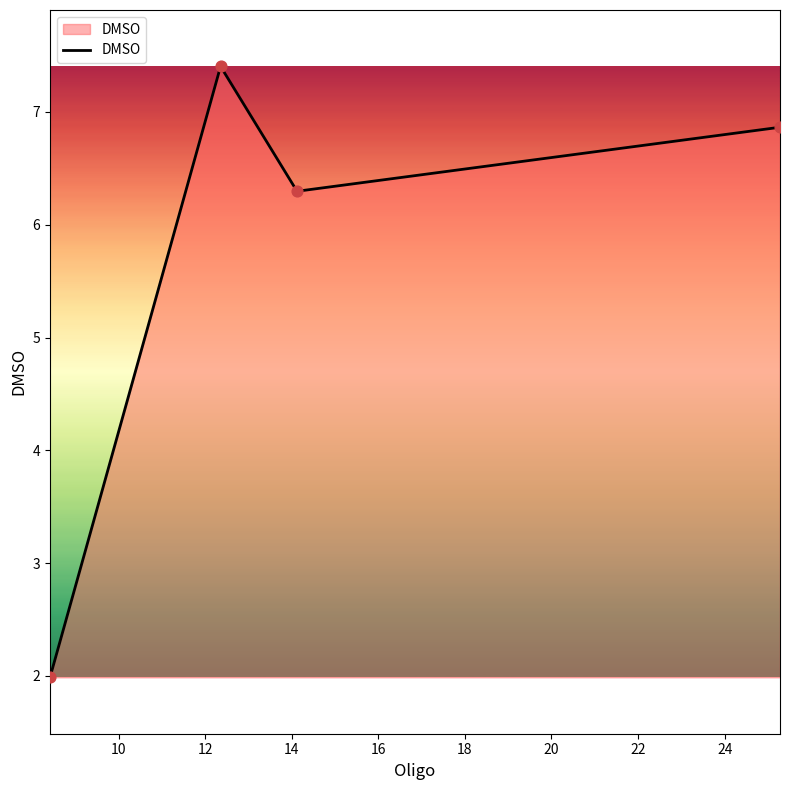

What is the sum of all values?

22.6